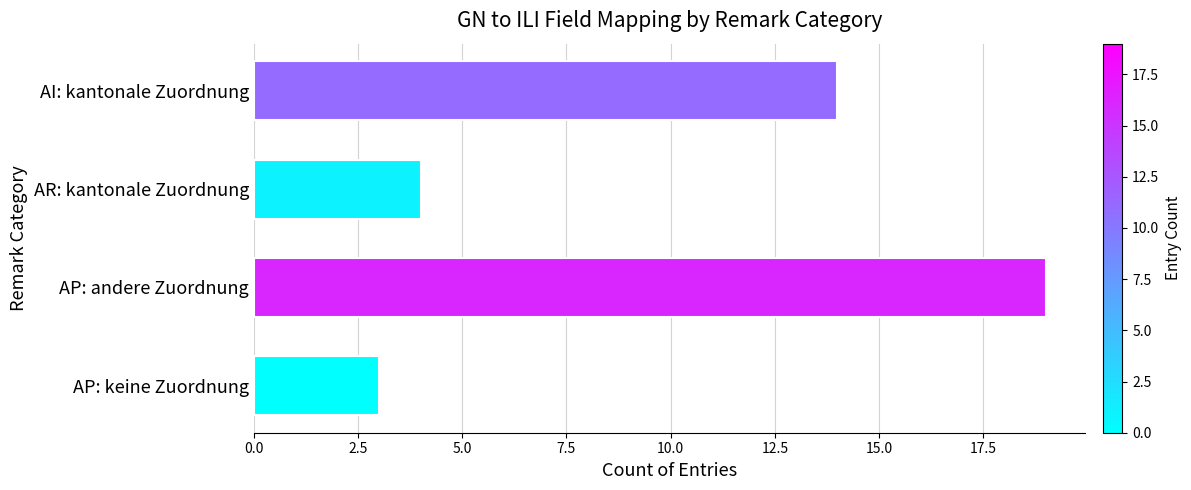

Reading bottom to top, list all the values displayed in this chart.

AP: keine Zuordnung=3	AP: andere Zuordnung=19	AR: kantonale Zuordnung=4	AI: kantonale Zuordnung=14